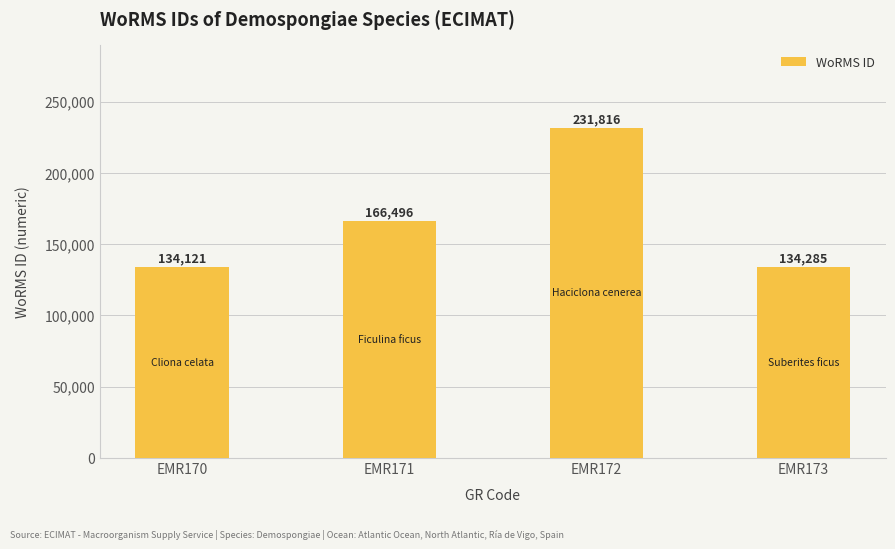

List the labels in order of value, largest first.

EMR172, EMR171, EMR173, EMR170